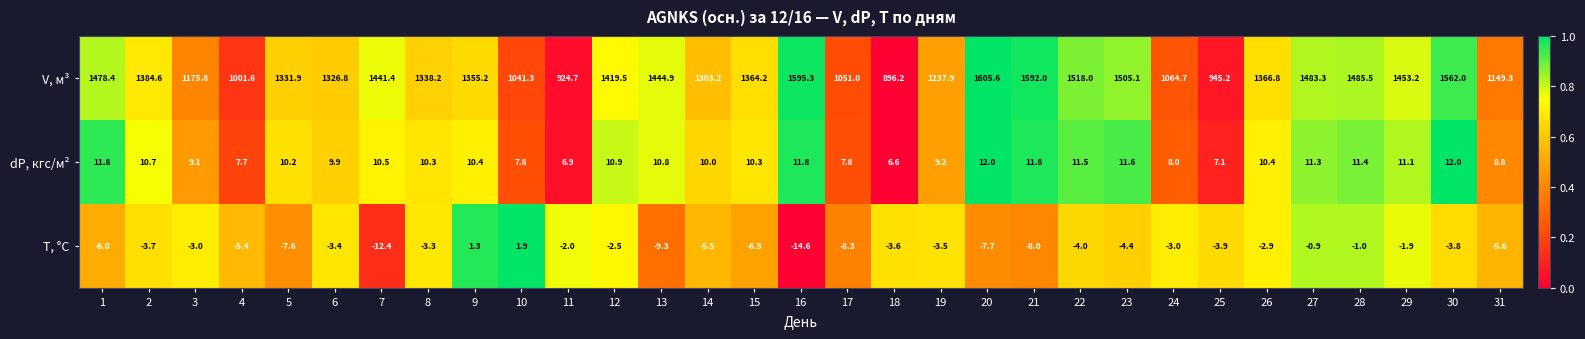

At which category does the chart reach its minimum across all series?

16